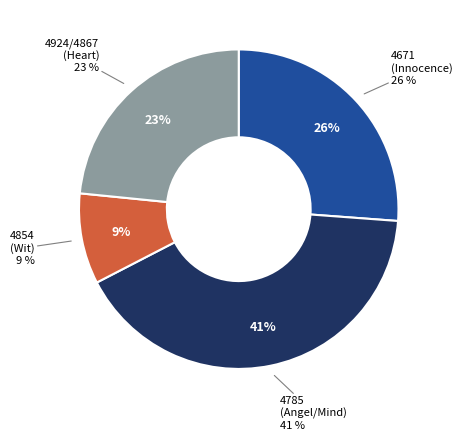

Does any single category account for the majority?

No